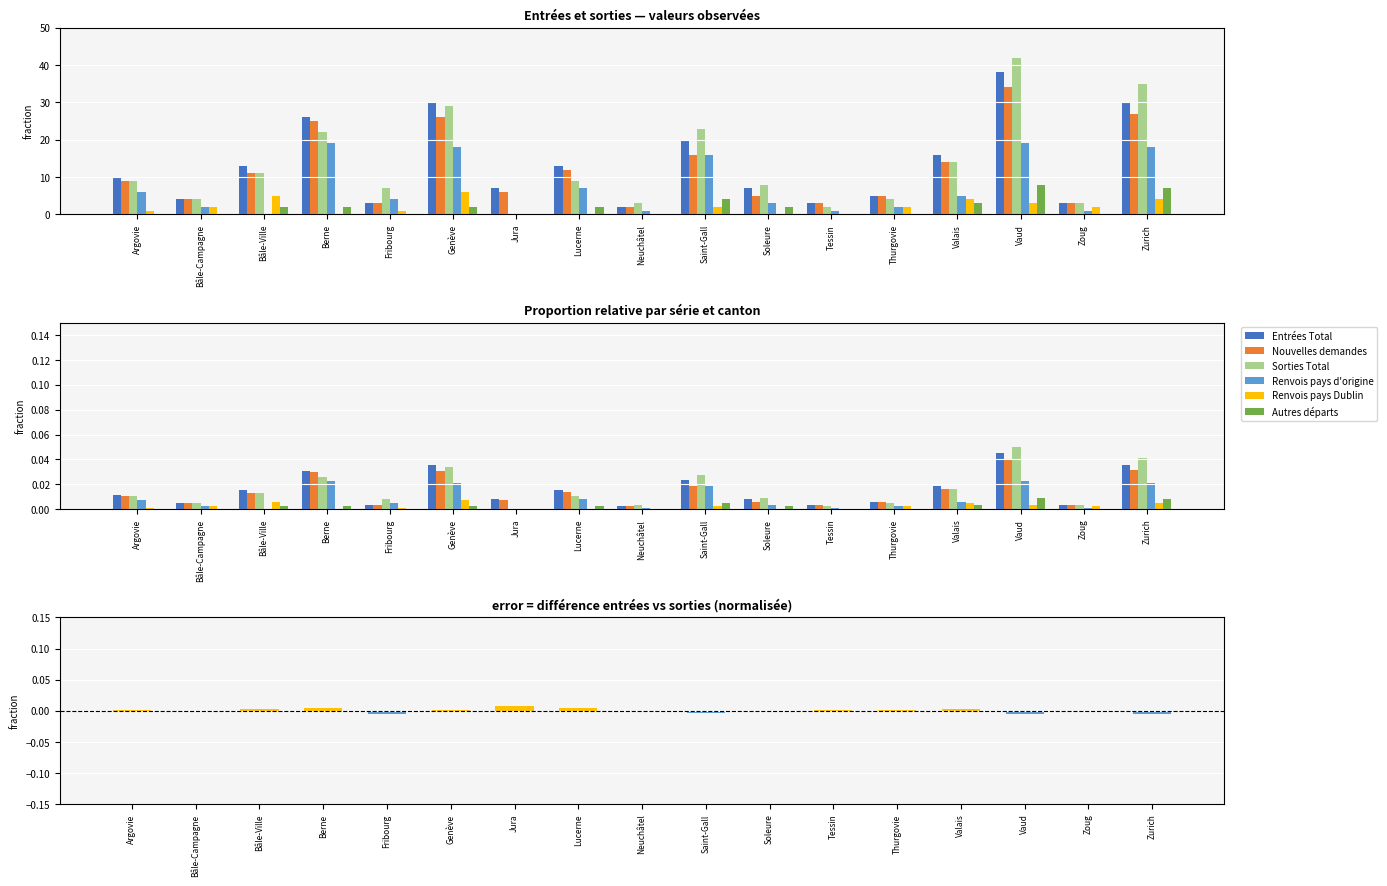

Which category has the highest value in the Entrées Total series?

Vaud